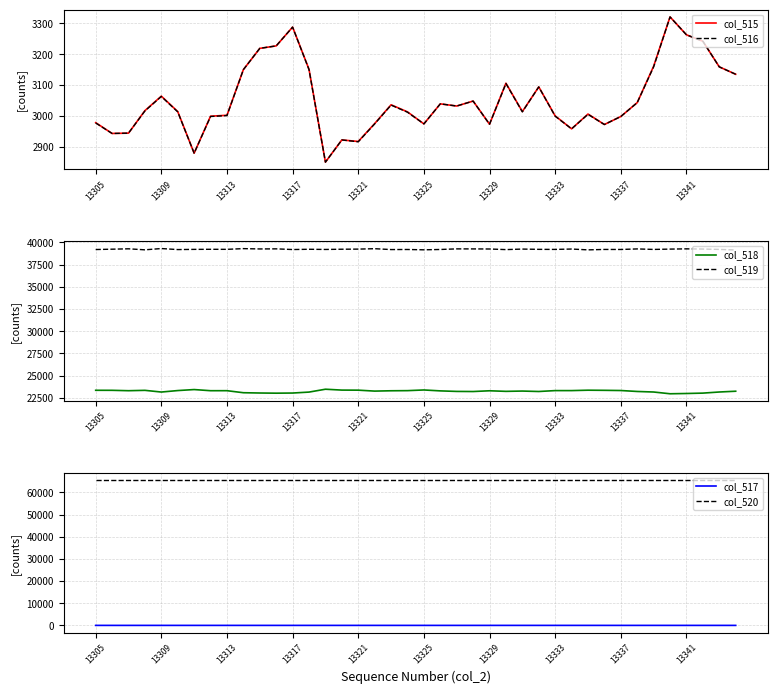

What is the sum of all col_516 values?

122109